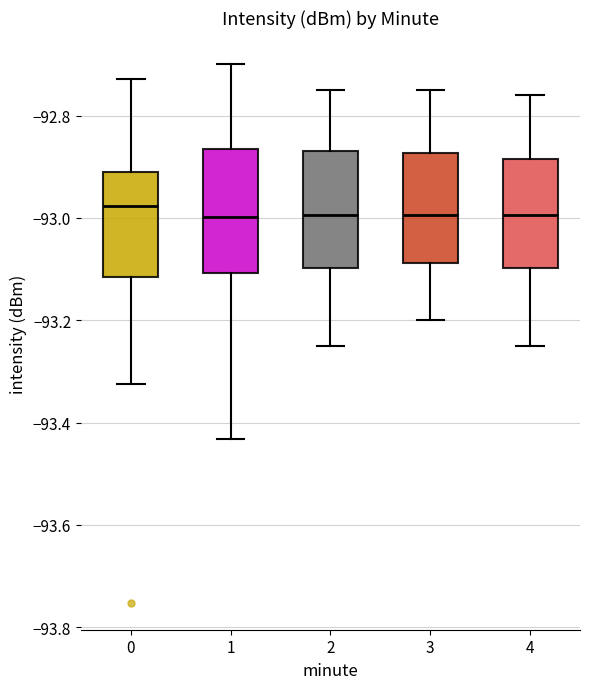

Where does the lower whisker of the box at x = 0 end on the y-axis? The values are not printed on the chart, so give them approximately, as read against the axis.

-93.32